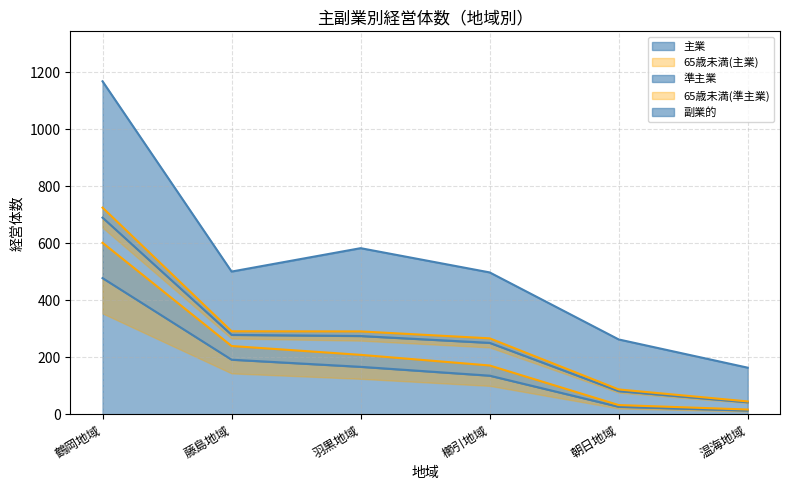

How many values in the 主業 series are below 167?

3